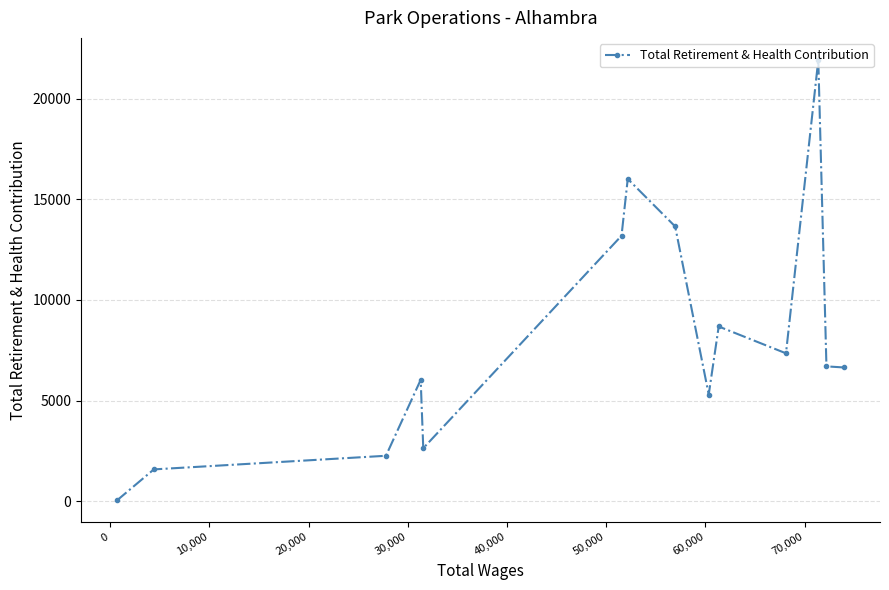

What is the average value?

8001